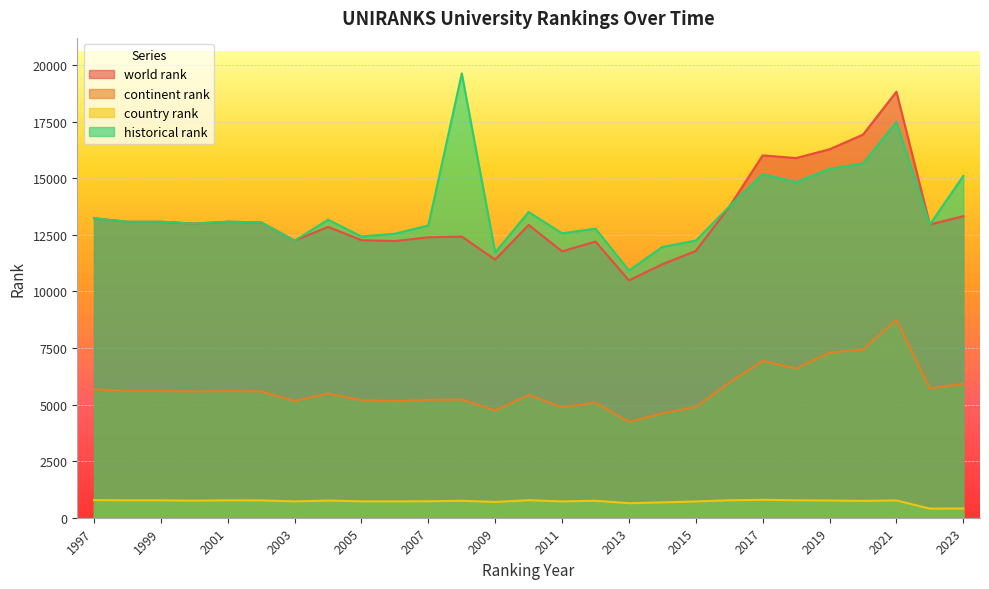

The continent rank series shows 5490 at 2004. True or false?

True